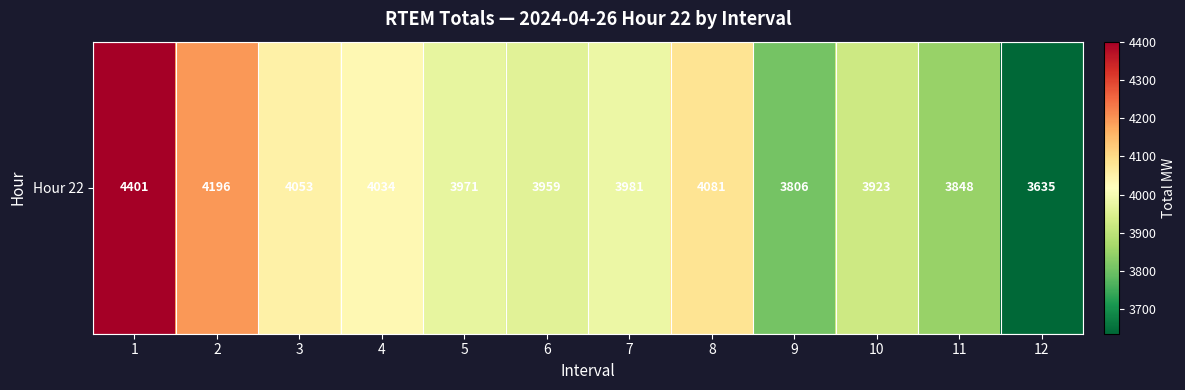

Approximately how many times larger is the value at 8 compared to 6?

1.0